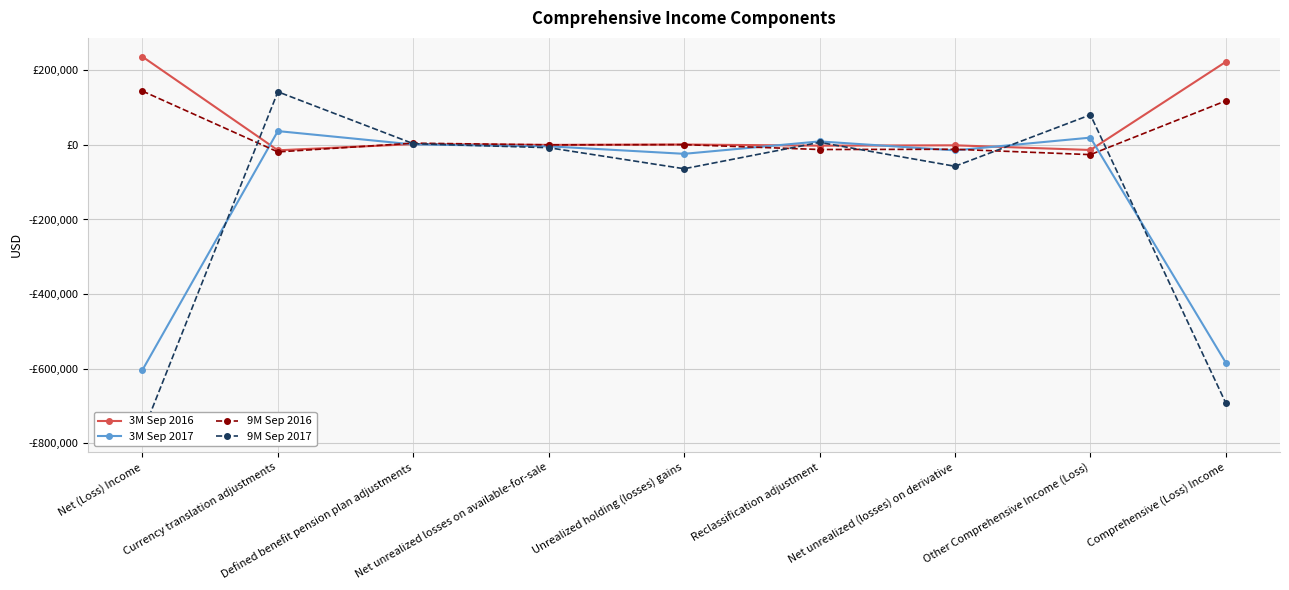

Reading left to right, extract all data points from this chart.

3M Sep 2016: 236250	-14570	2024	0	974	-2157	-1183	-13729	222521
3M Sep 2017: -603247	36912	1106	-3848	-24009	9241	-14768	19402	-583845
9M Sep 2016: 144177	-18926	4568	0	642	-12472	-11830	-26188	117989
9M Sep 2017: -772553	142248	3185	-7585	-63999	6648	-57351	80497	-692056